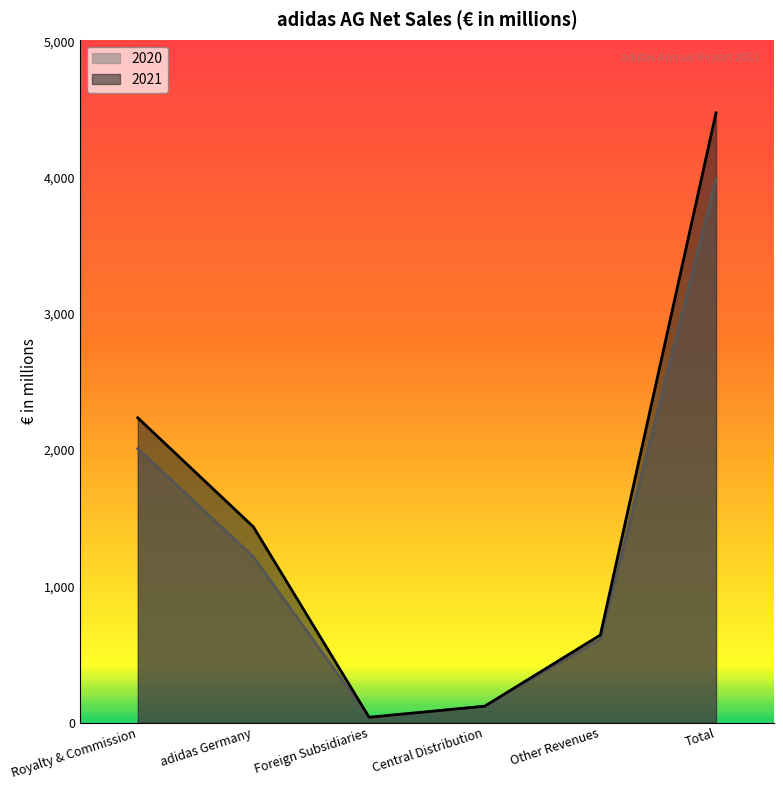

Which series has the largest range (max minus min)?

2021